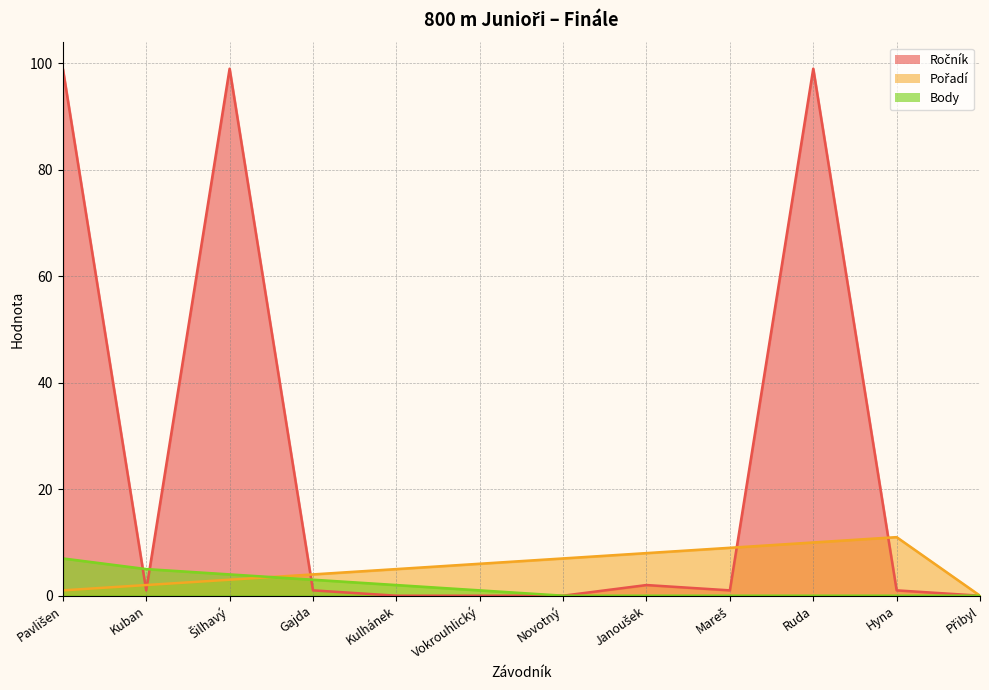

Between Kuban and Vokrouhlický, which is larger?

Kuban